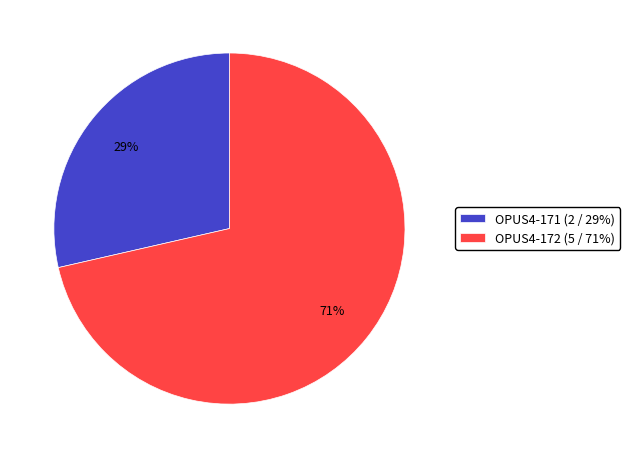

Which slice is the largest?

OPUS4-172